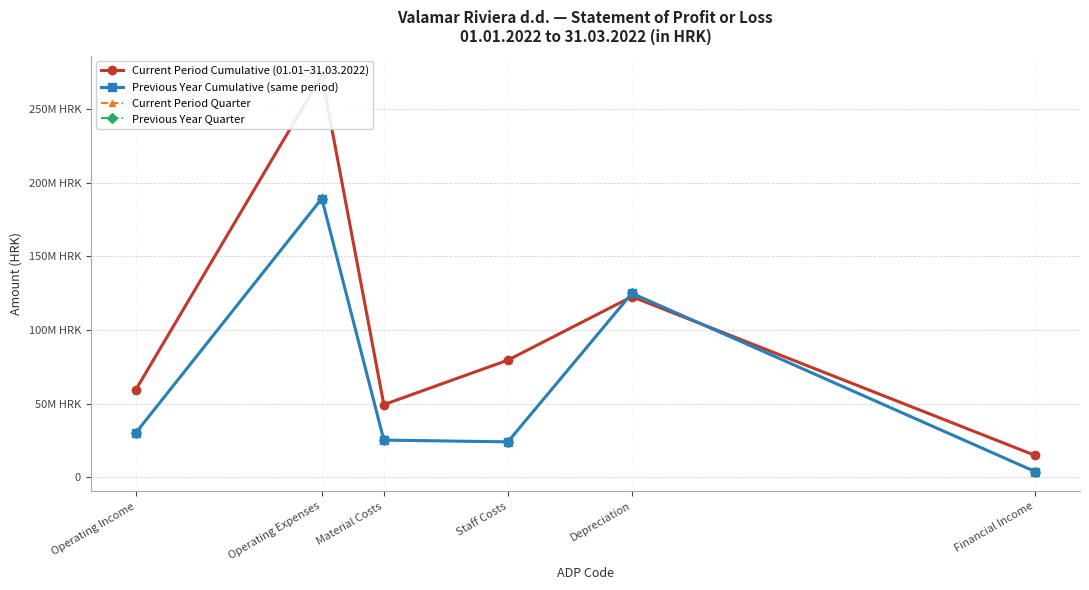

True or false: Current Period Cumulative (01.01–31.03.2022) and Current Period Quarter cross at least once.

False